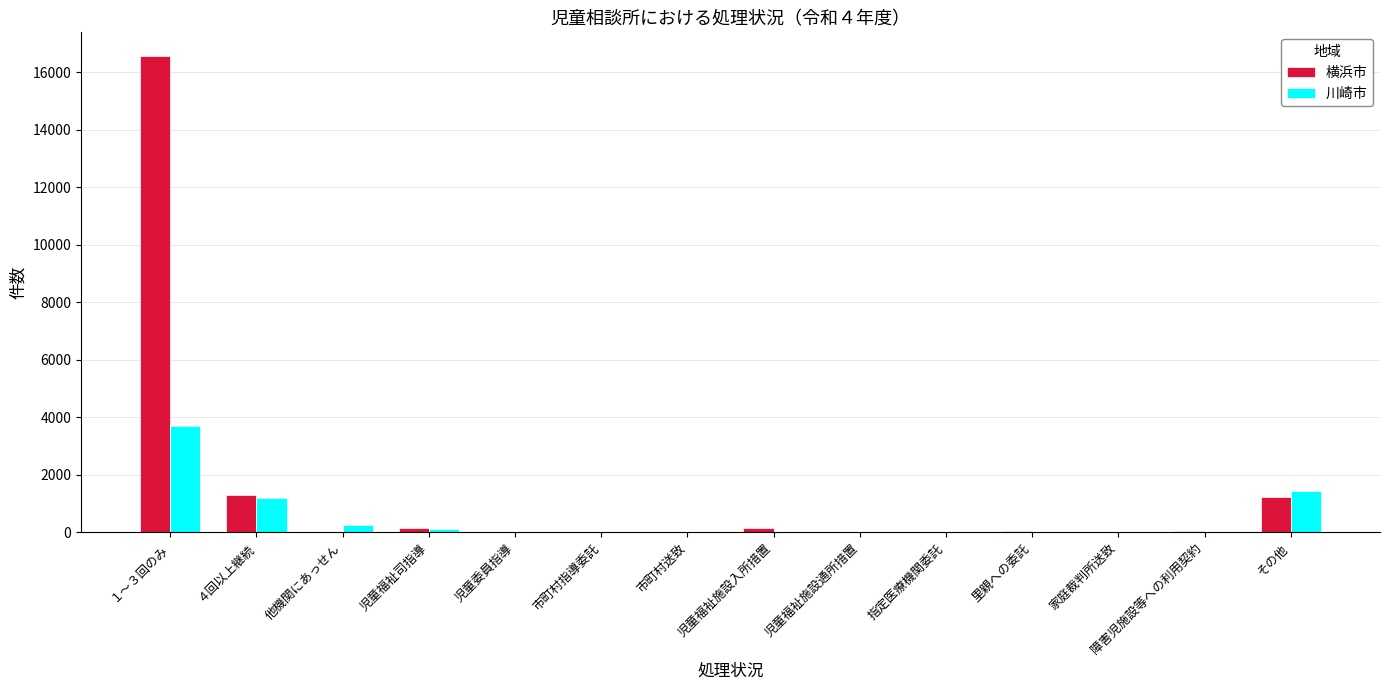

What is the sum of all 横浜市 values?

19528